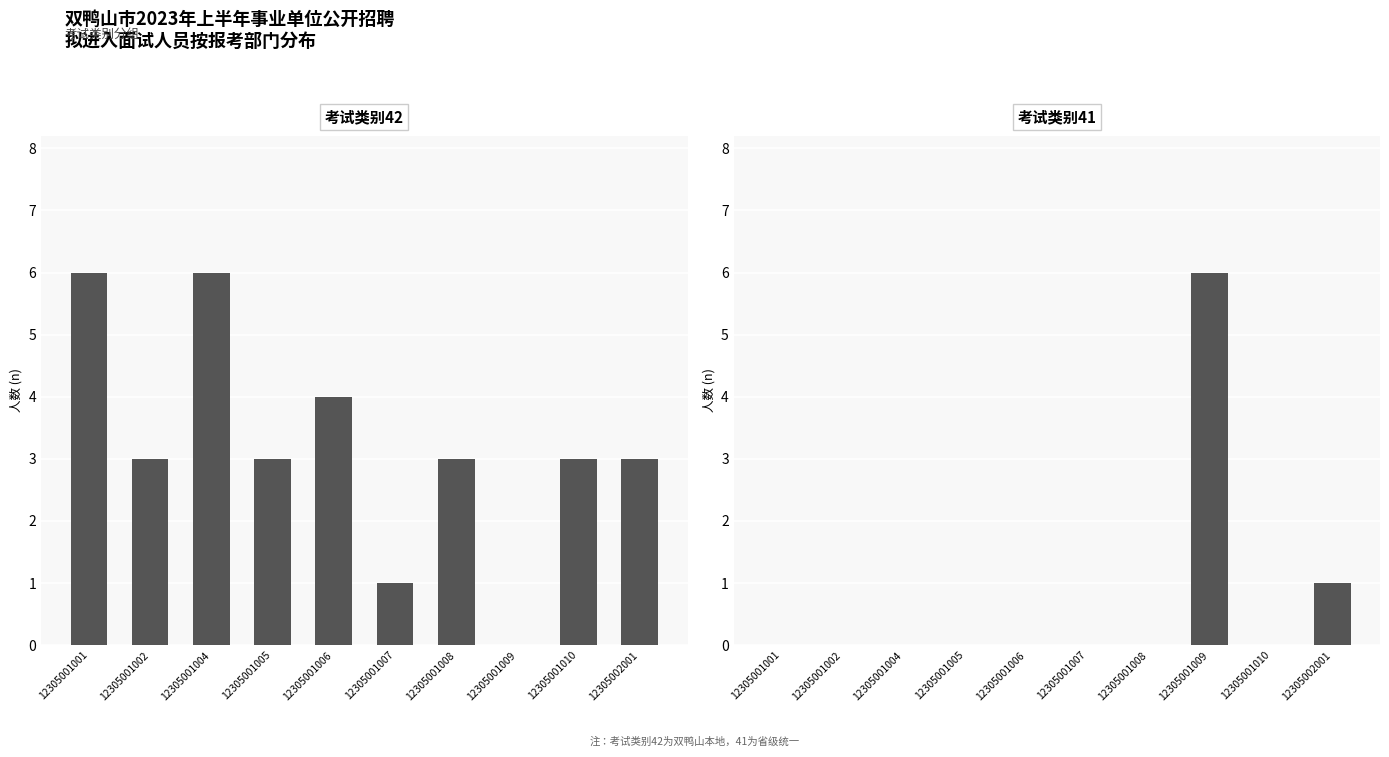

Which series has the largest range (max minus min)?

考试类别42